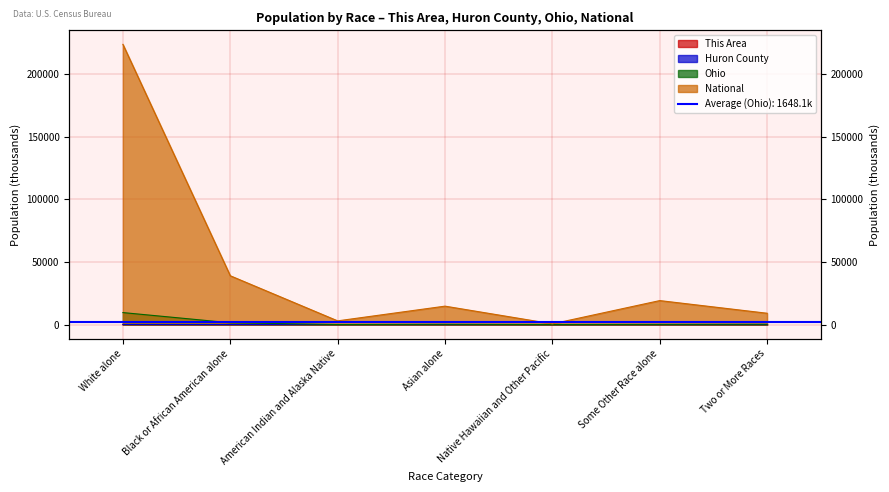

True or false: National and Ohio cross at least once.

False